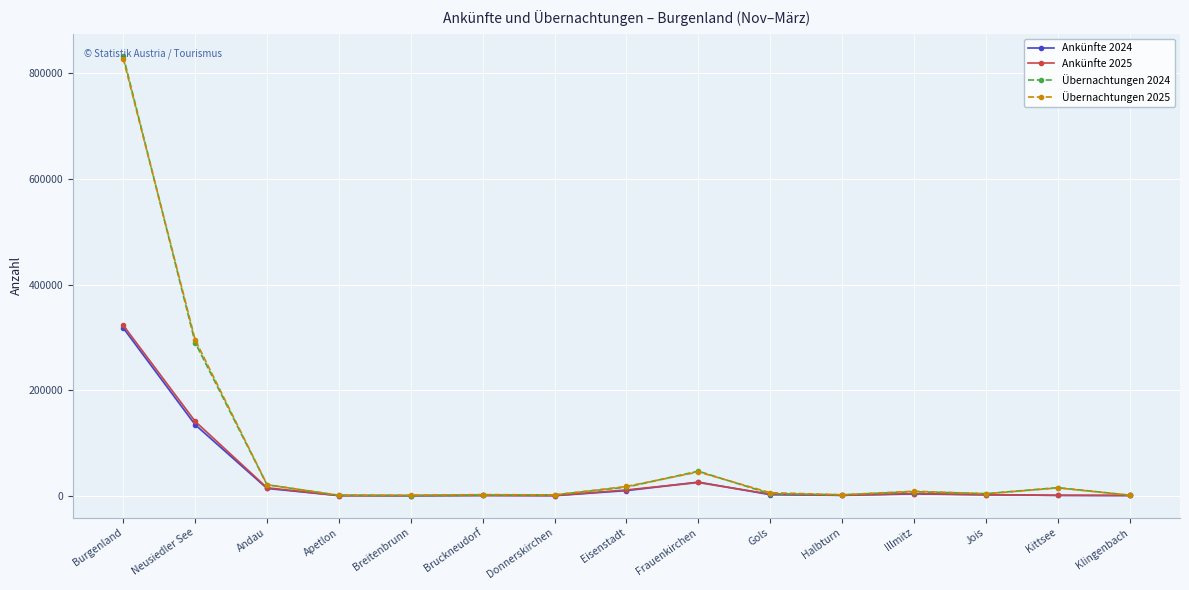

True or false: Übernachtungen 2025 and Ankünfte 2024 intersect in this chart.

False